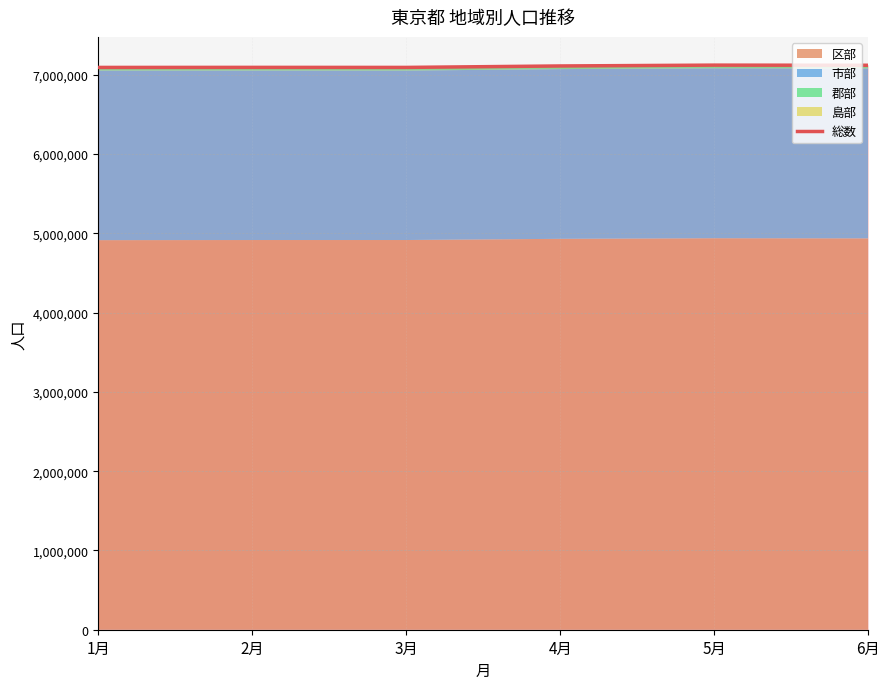

What position from the right is 2月?

5